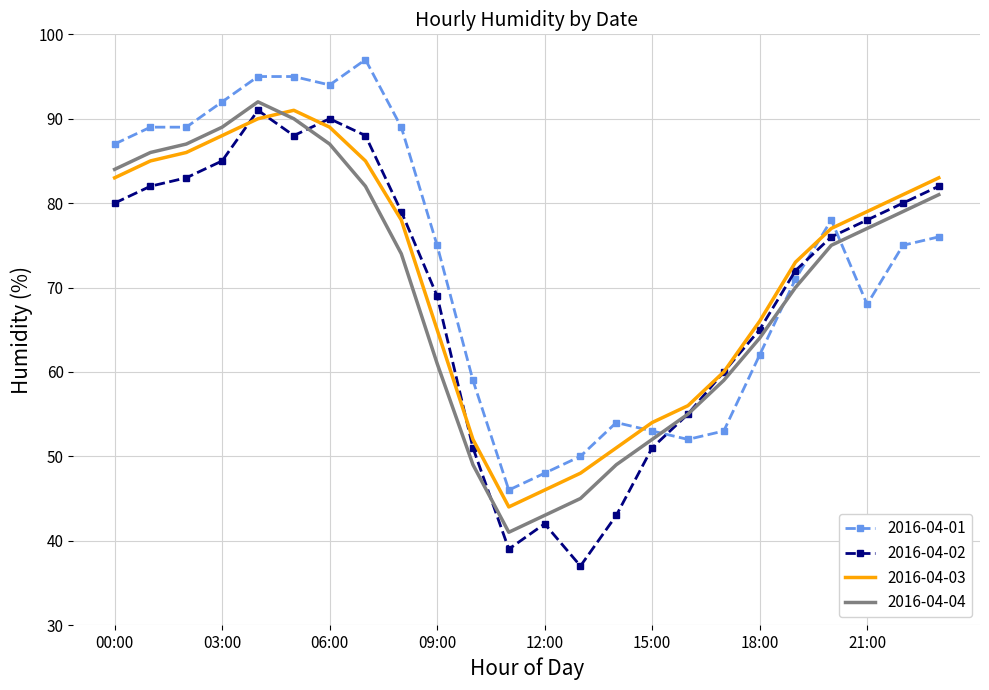

True or false: 2016-04-01 and 2016-04-03 intersect in this chart.

True